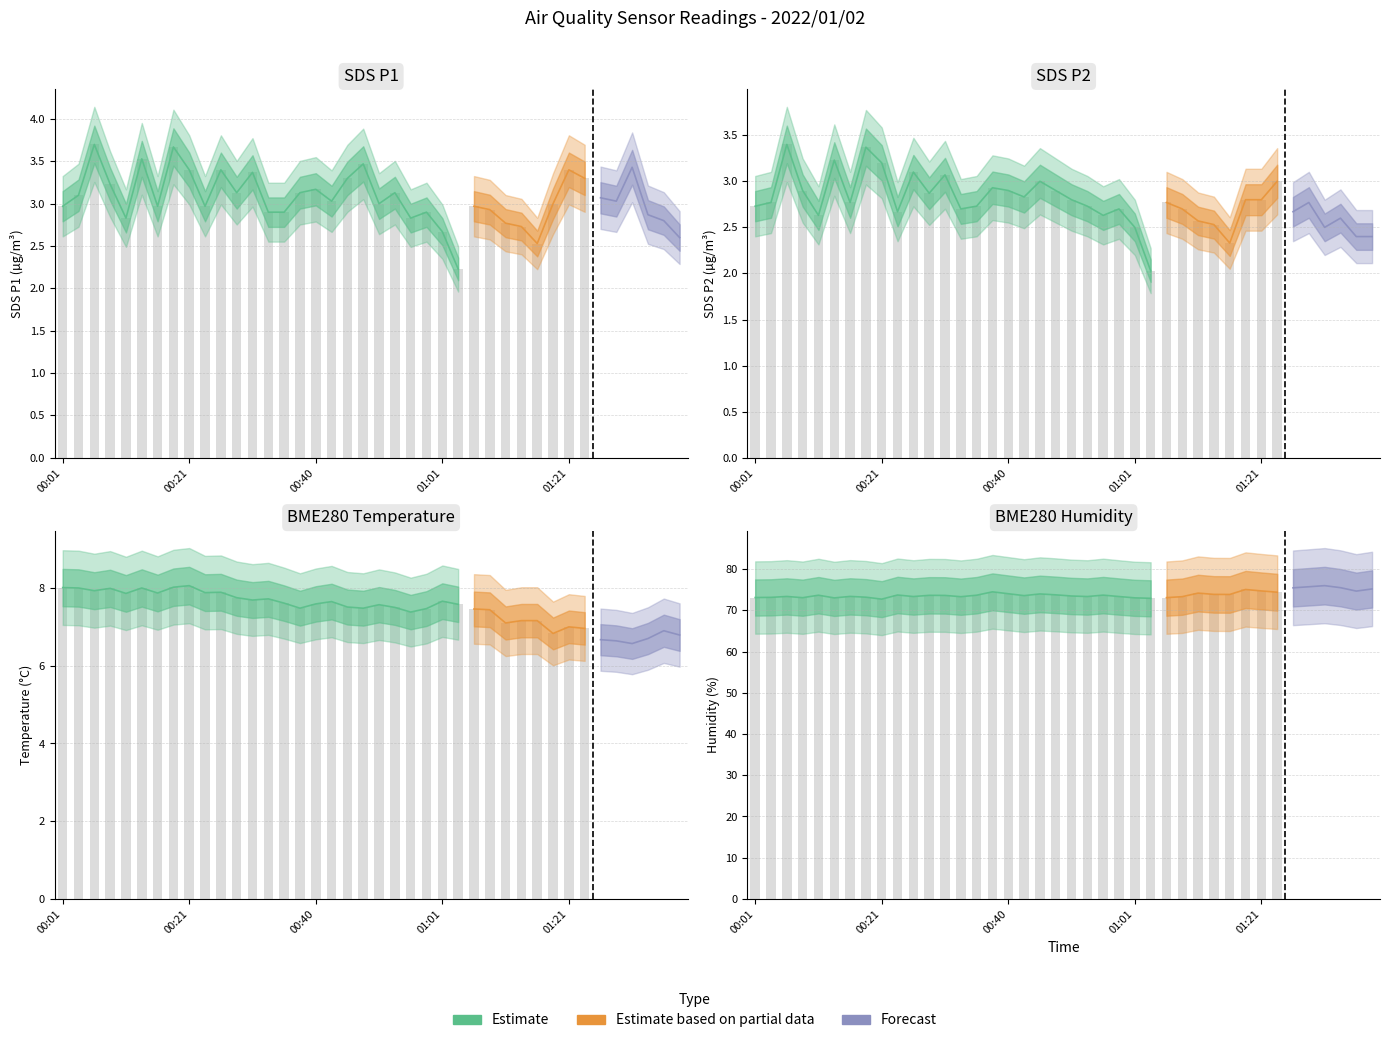

How many categories are shown in the chart?

40